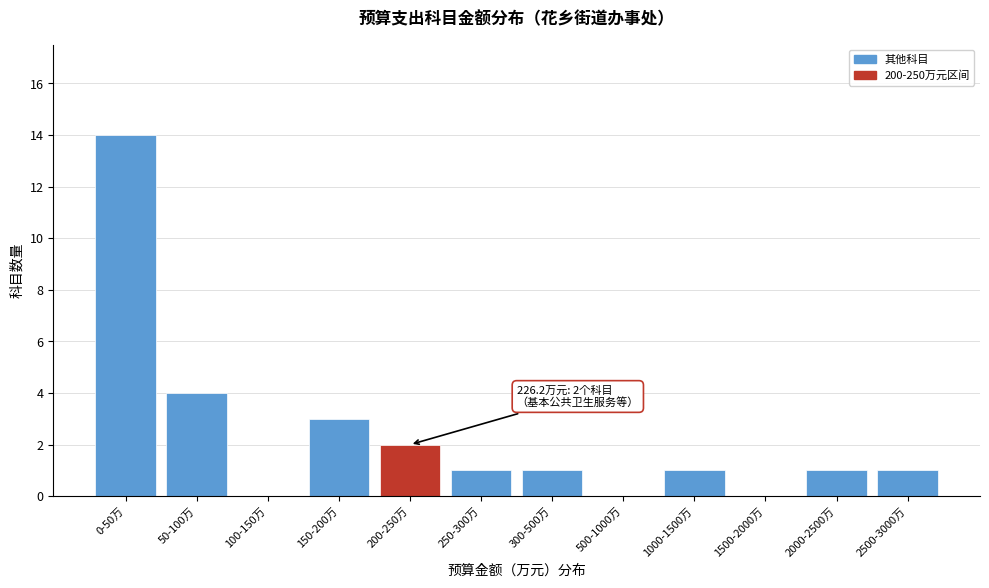

Reading left to right, extract all data points from this chart.

0-50万=14	50-100万=4	100-150万=0	150-200万=3	200-250万=2	250-300万=1	300-500万=1	500-1000万=0	1000-1500万=1	1500-2000万=0	2000-2500万=1	2500-3000万=1